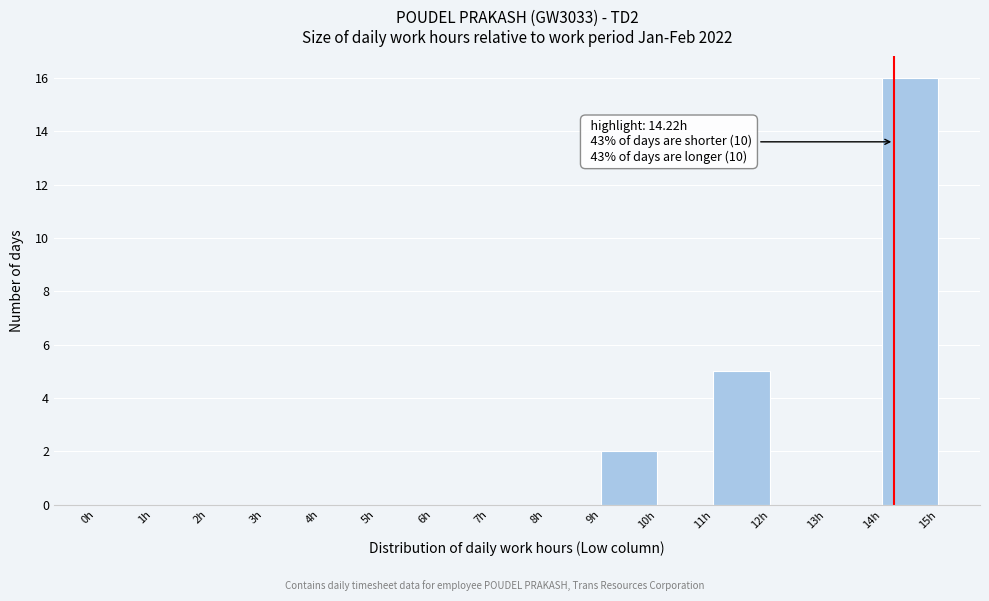

Which range on the x-axis has the tallest bar?

14 to 15